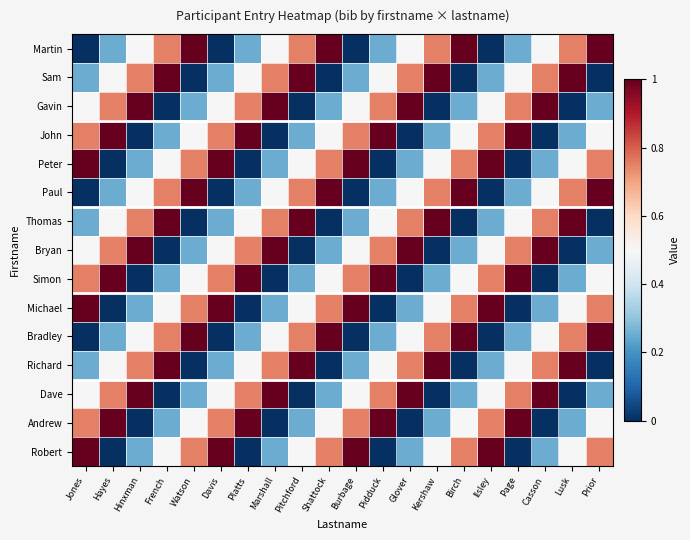

At which category is the sum across all series the highest?

Jones